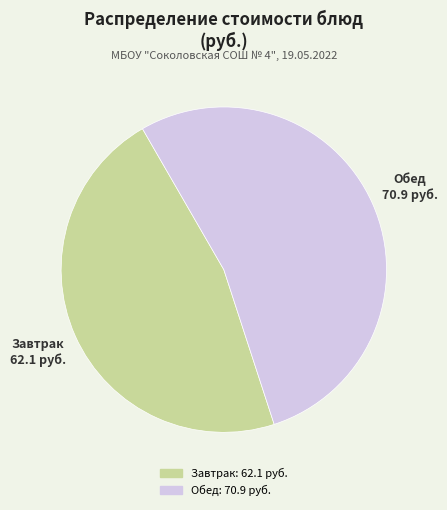

Is there a majority slice in this chart?

Yes